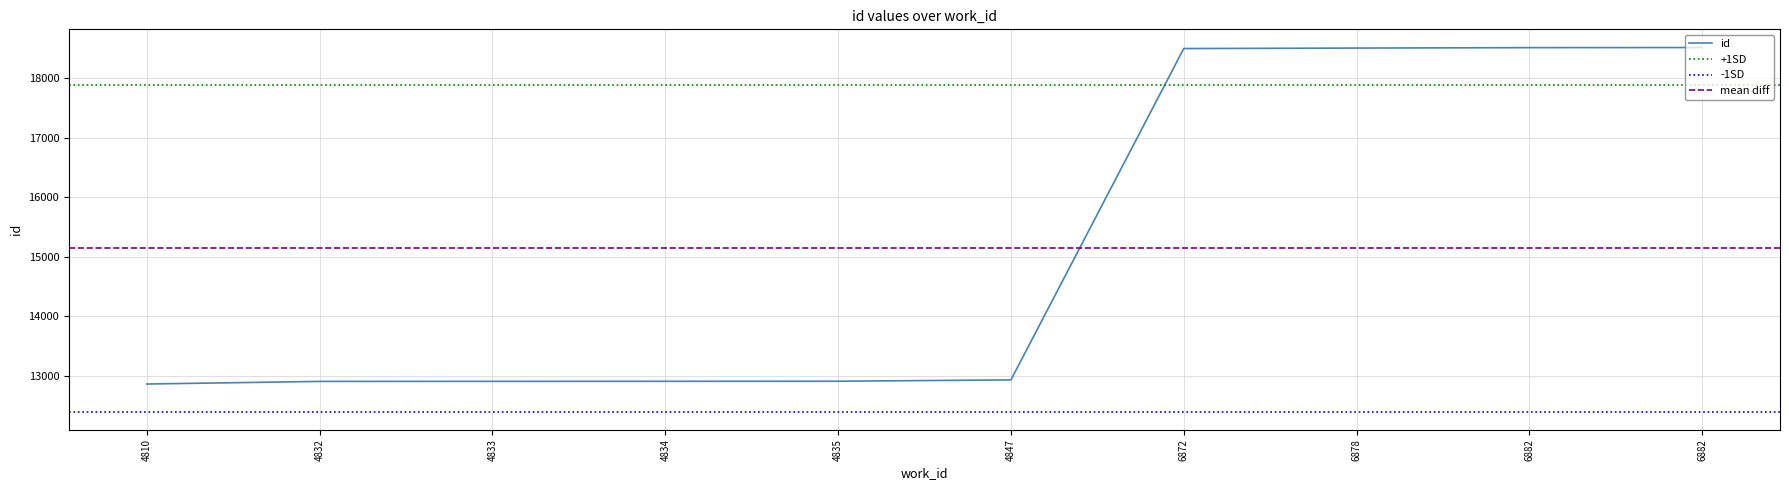

True or false: the data shows 18512 at 6882.

True